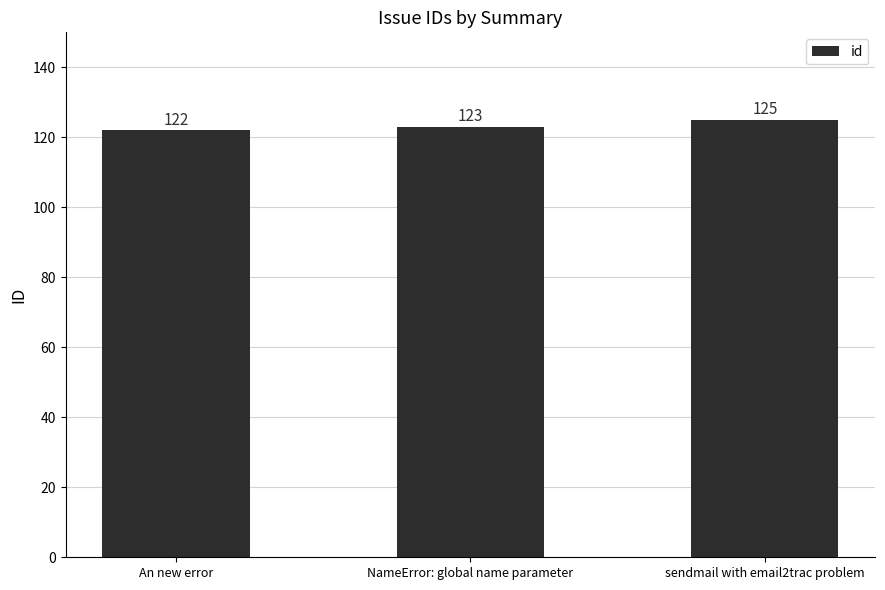

Approximately how many times larger is the value at sendmail with email2trac problem compared to An new error?

1.0